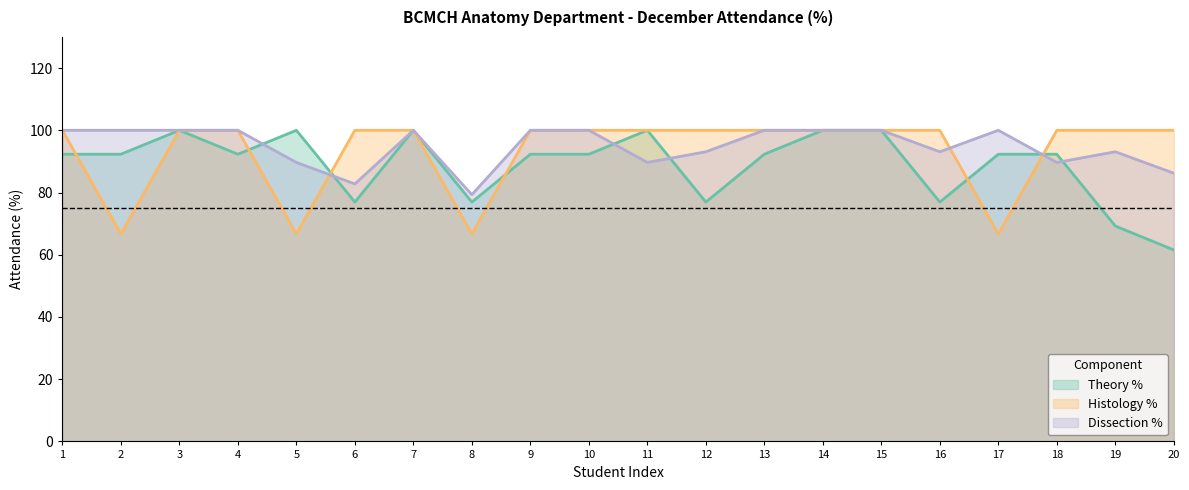

What is the sum of the Histology % values at 18 and 11?

200.0